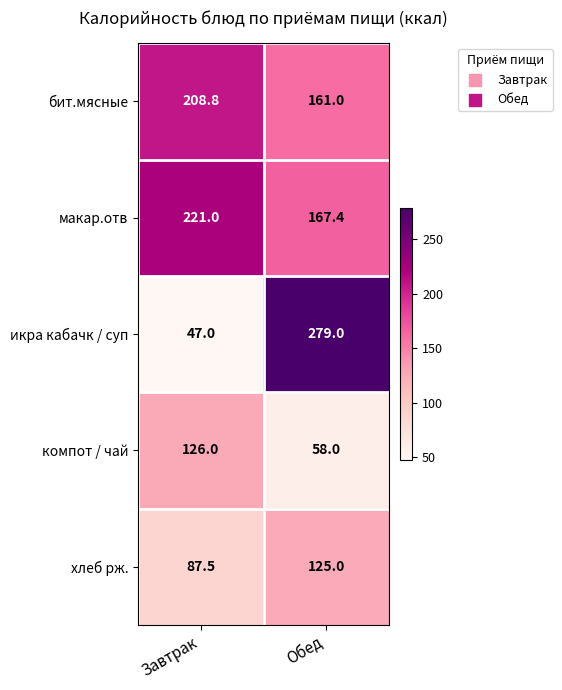

What is the sum of all икра кабачк / суп values?

326.0